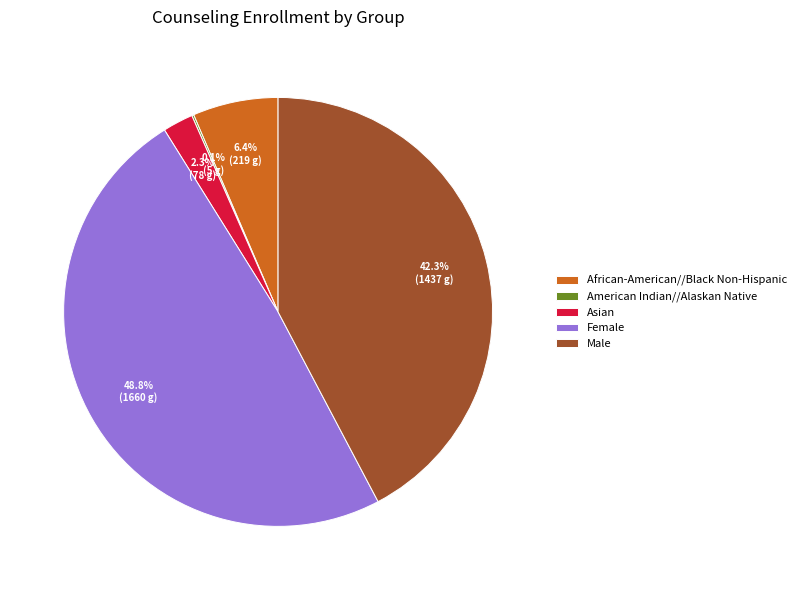

What percentage is NOT represented by Male?

57.7%